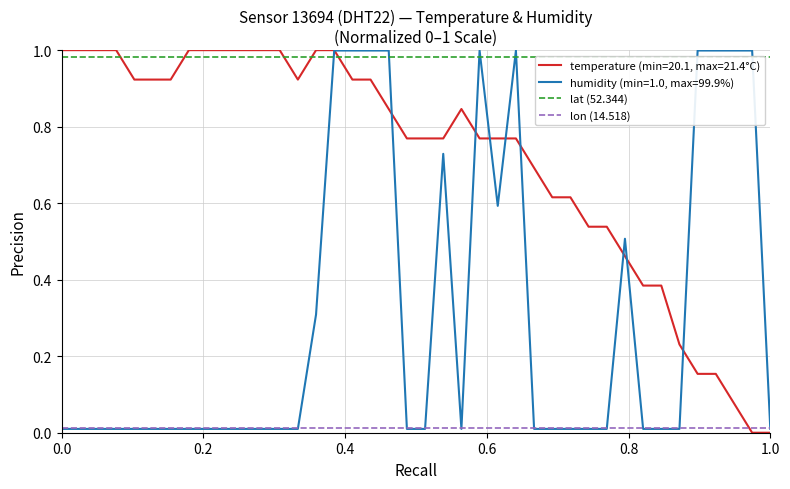

What is the sum of all lon (14.518) values?

0.5